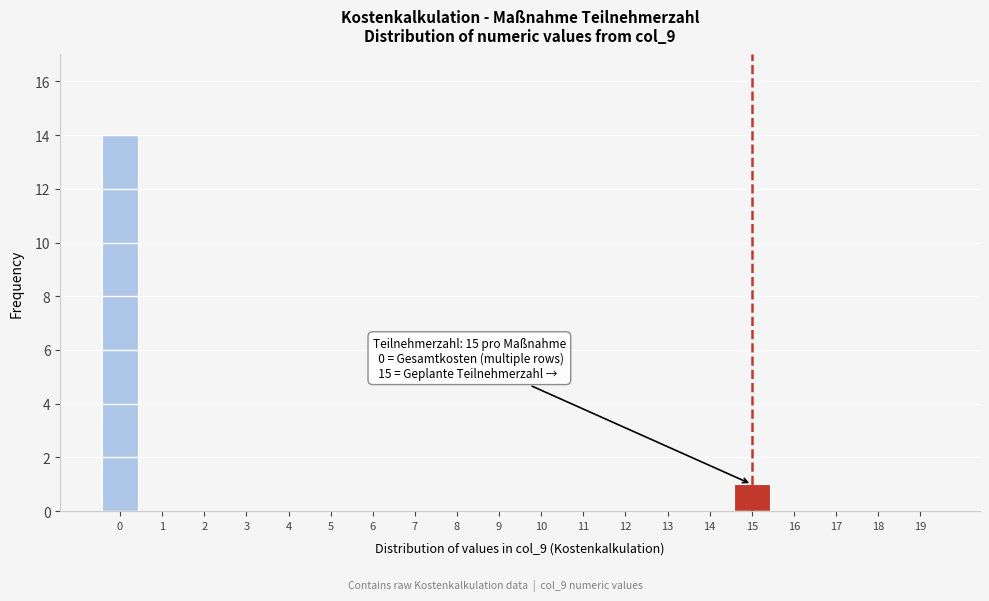

Reading left to right, list all the values displayed in this chart.

0=14	1=0	2=0	3=0	4=0	5=0	6=0	7=0	8=0	9=0	10=0	11=0	12=0	13=0	14=0	15=1	16=0	17=0	18=0	19=0